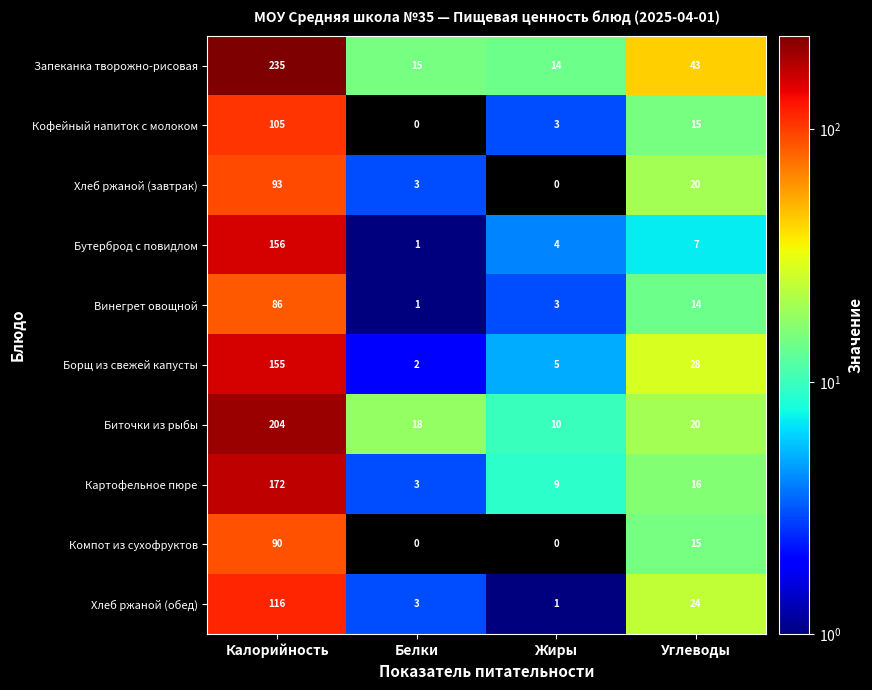

List the series in order of their peak value, lowest first.

Винегрет овощной, Компот из сухофруктов, Хлеб ржаной (завтрак), Кофейный напиток с молоком, Хлеб ржаной (обед), Борщ из свежей капусты, Бутерброд с повидлом, Картофельное пюре, Биточки из рыбы, Запеканка творожно-рисовая